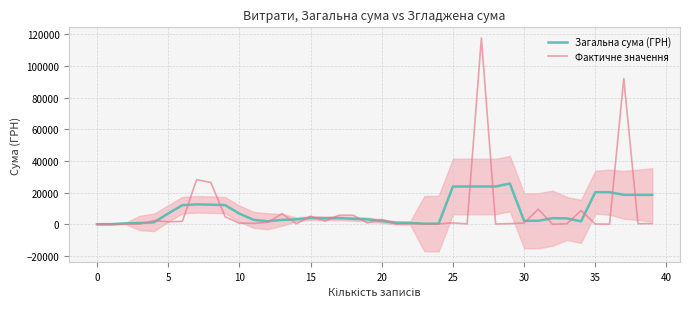

What is the value of the Загальна сума (ГРН) point at the 14th from the left?

2794.5